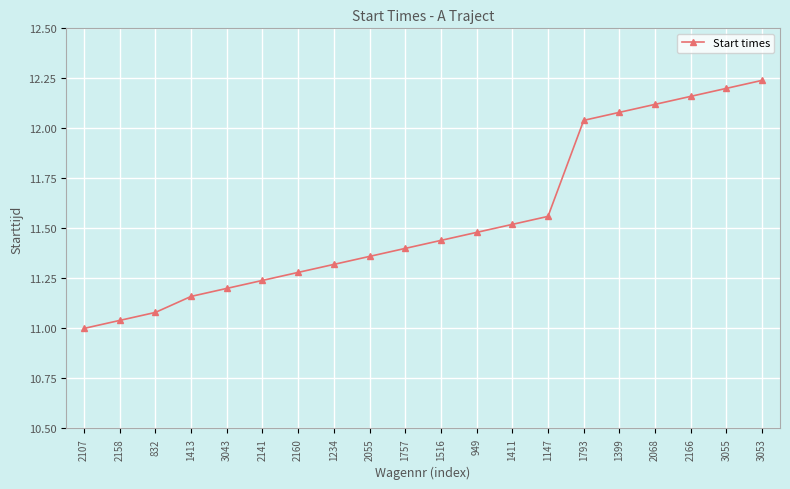

What is the change in value from 1399 to 3053?

+0.2